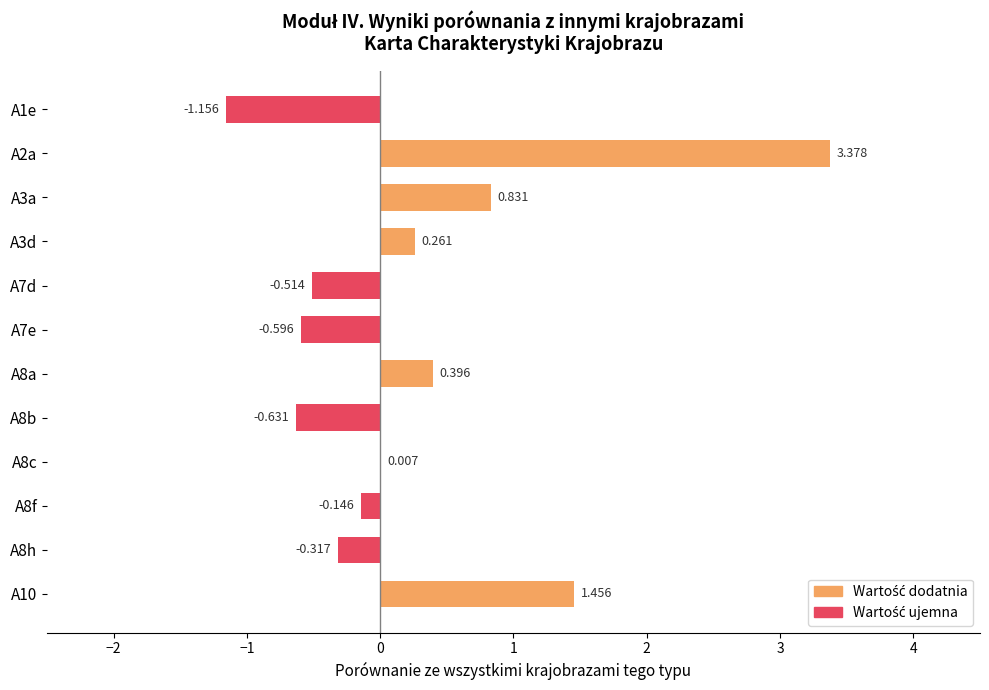

What is the difference between the maximum and minimum values?

4.5